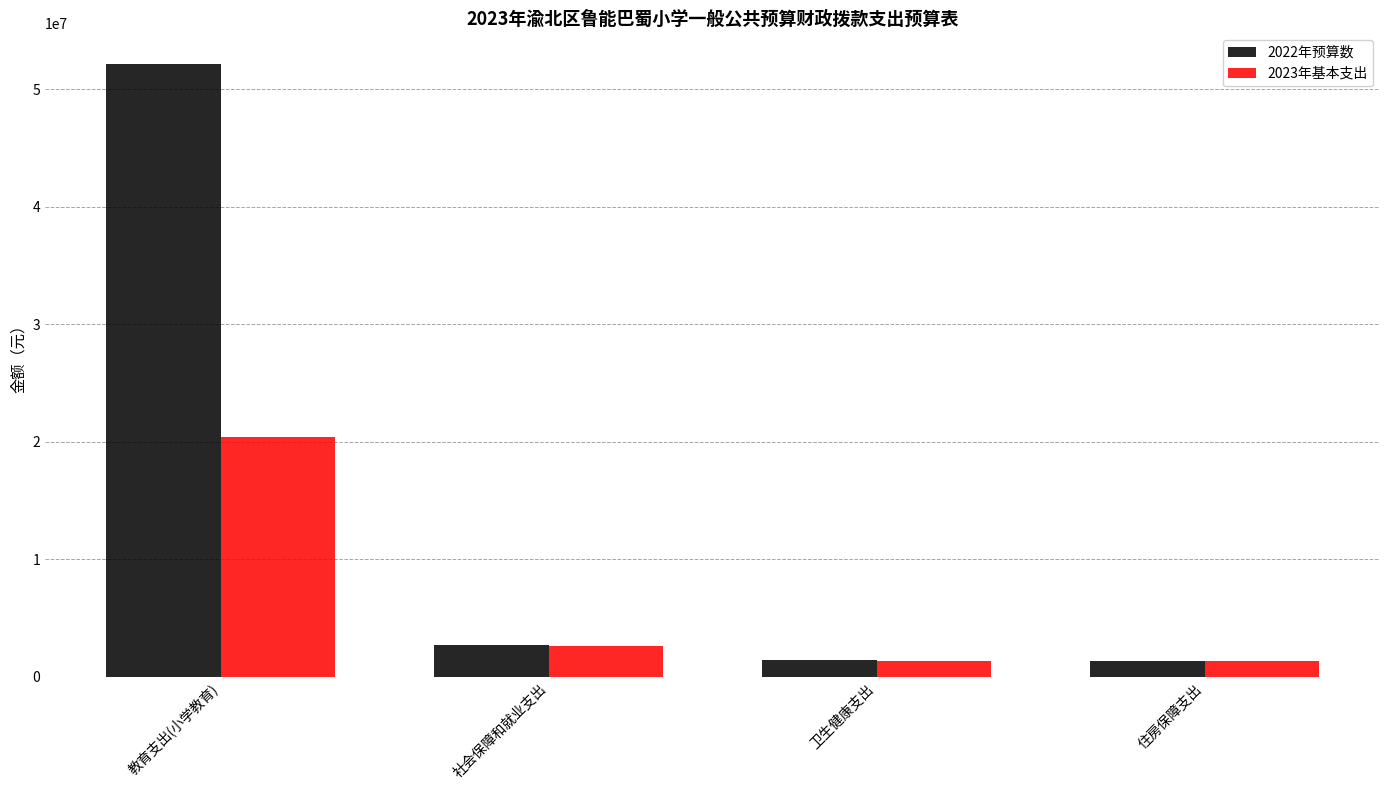

Are the bars grouped side by side (vs. stacked)?

Yes